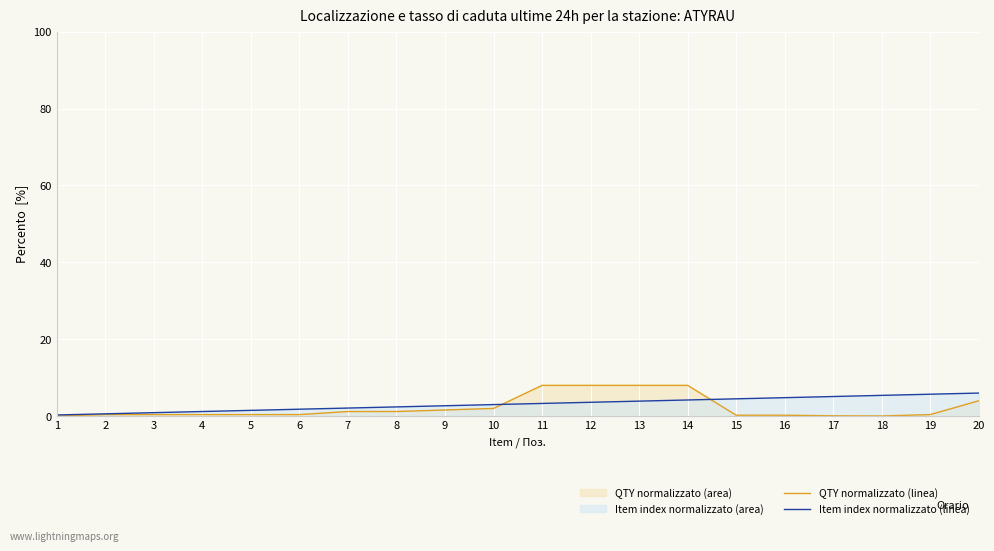

How many lines are shown in the chart?

2